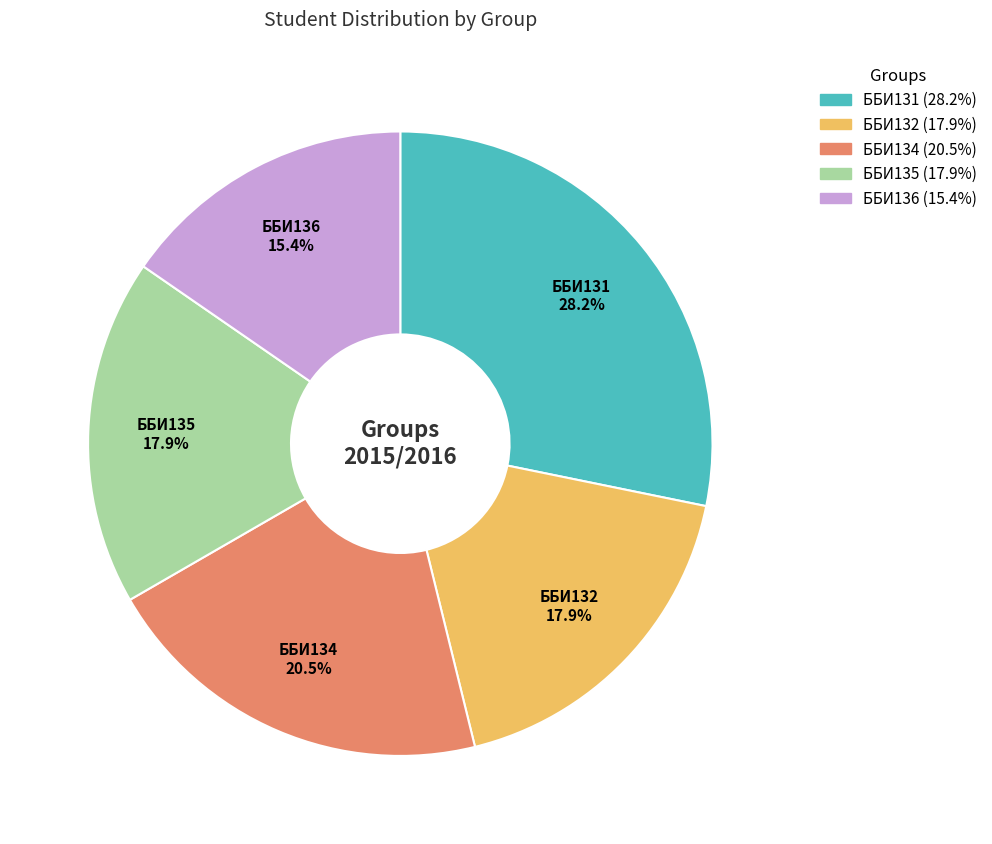

What is the ratio of the value at ББИ135 to the value at ББИ136?

1.2